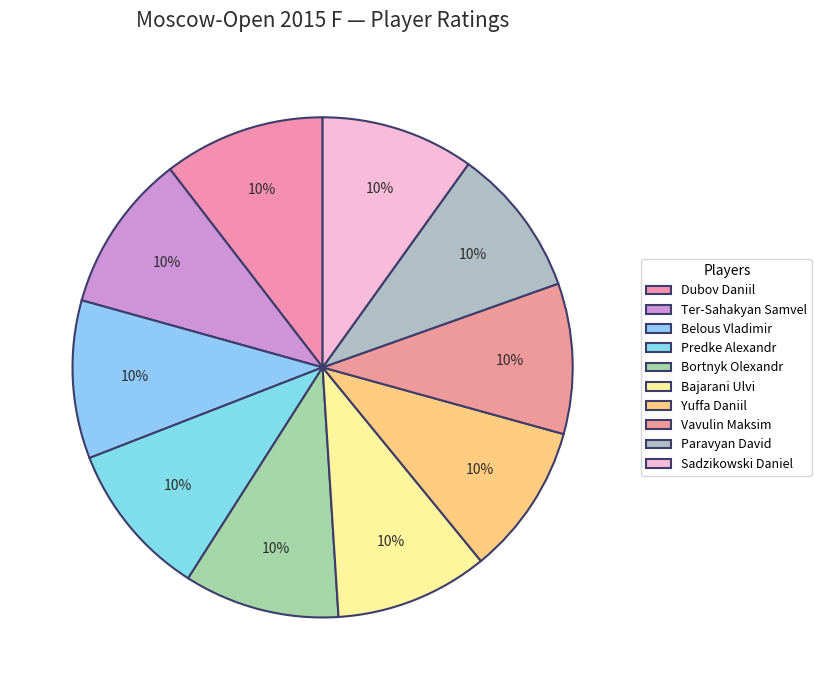

Does any single category account for the majority?

No